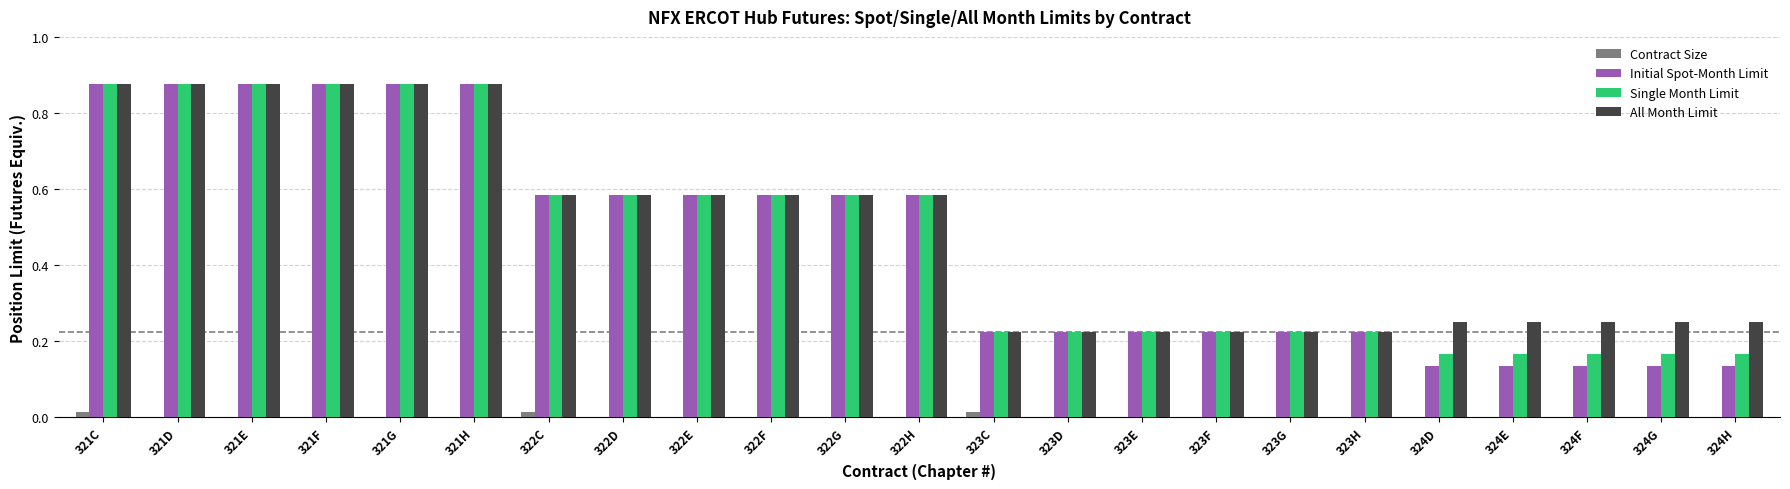

Are the bars grouped side by side (vs. stacked)?

Yes